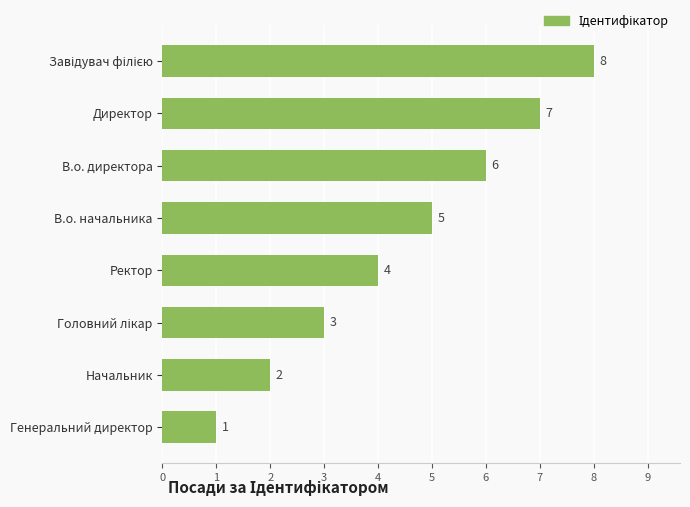

The chart shows a value of 10 at В.о. директора. True or false?

False